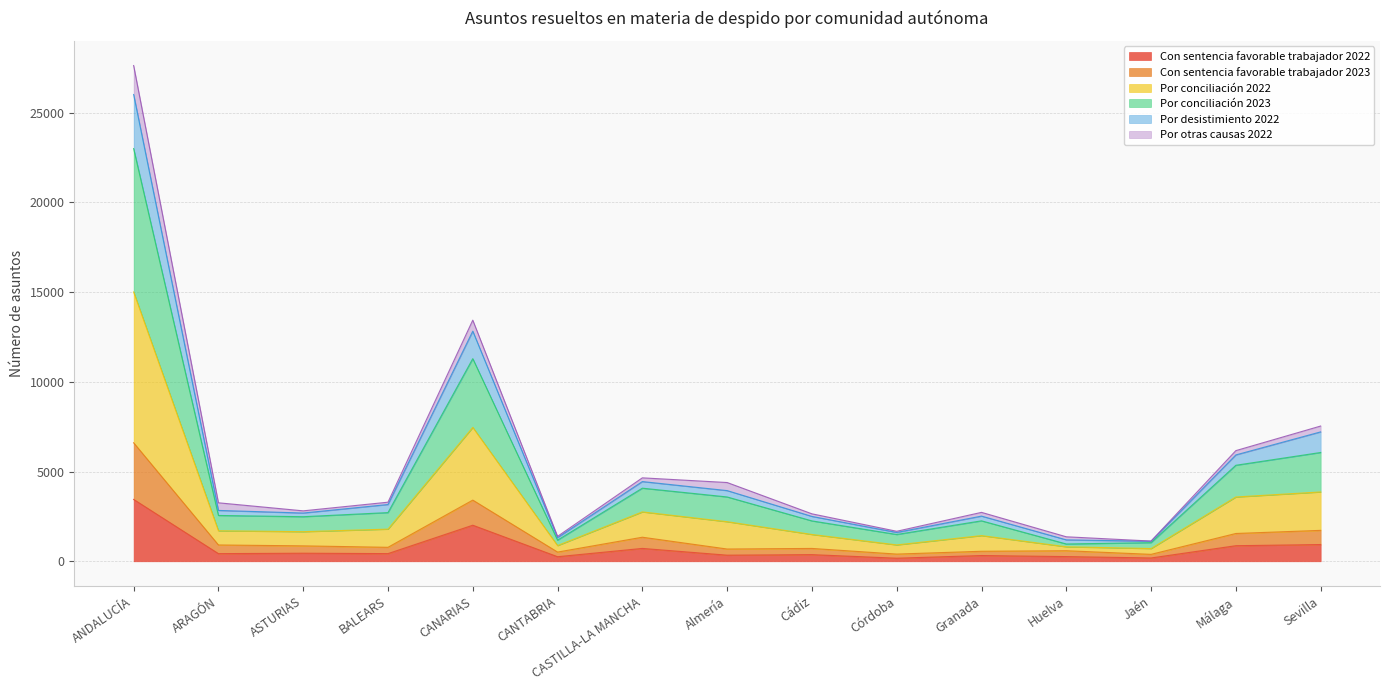

At which category is the sum across all series the highest?

ANDALUCÍA